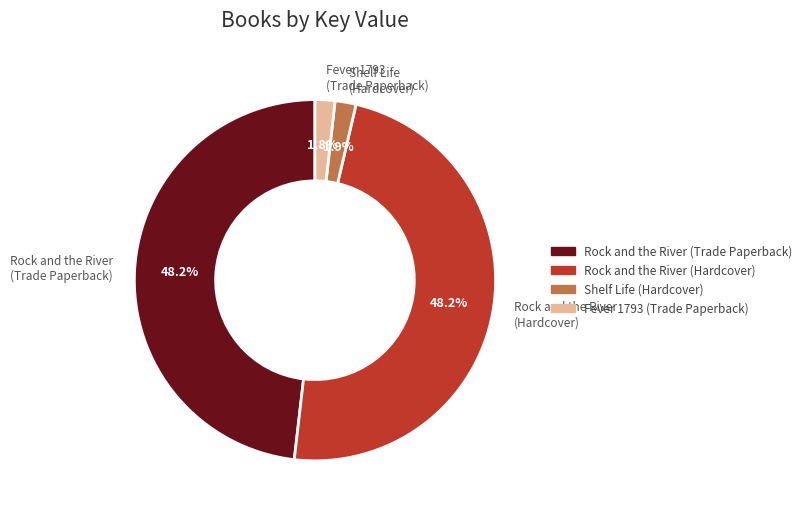

What percentage is the Fever 1793 (Trade Paperback) slice, to the nearest percent?

2%